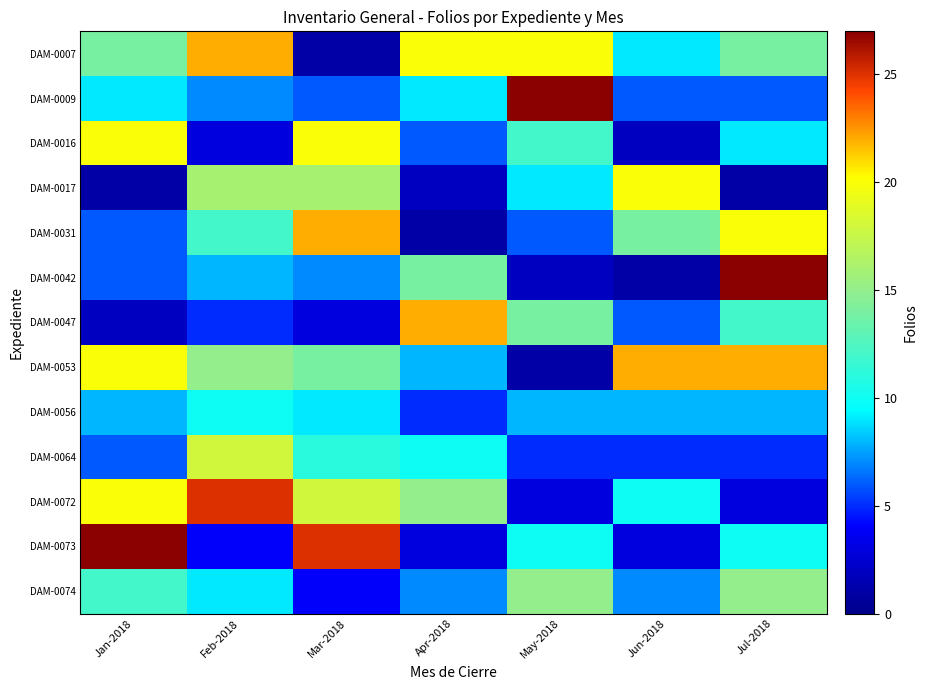

Which series has the largest total across all categories?

DAM-0053